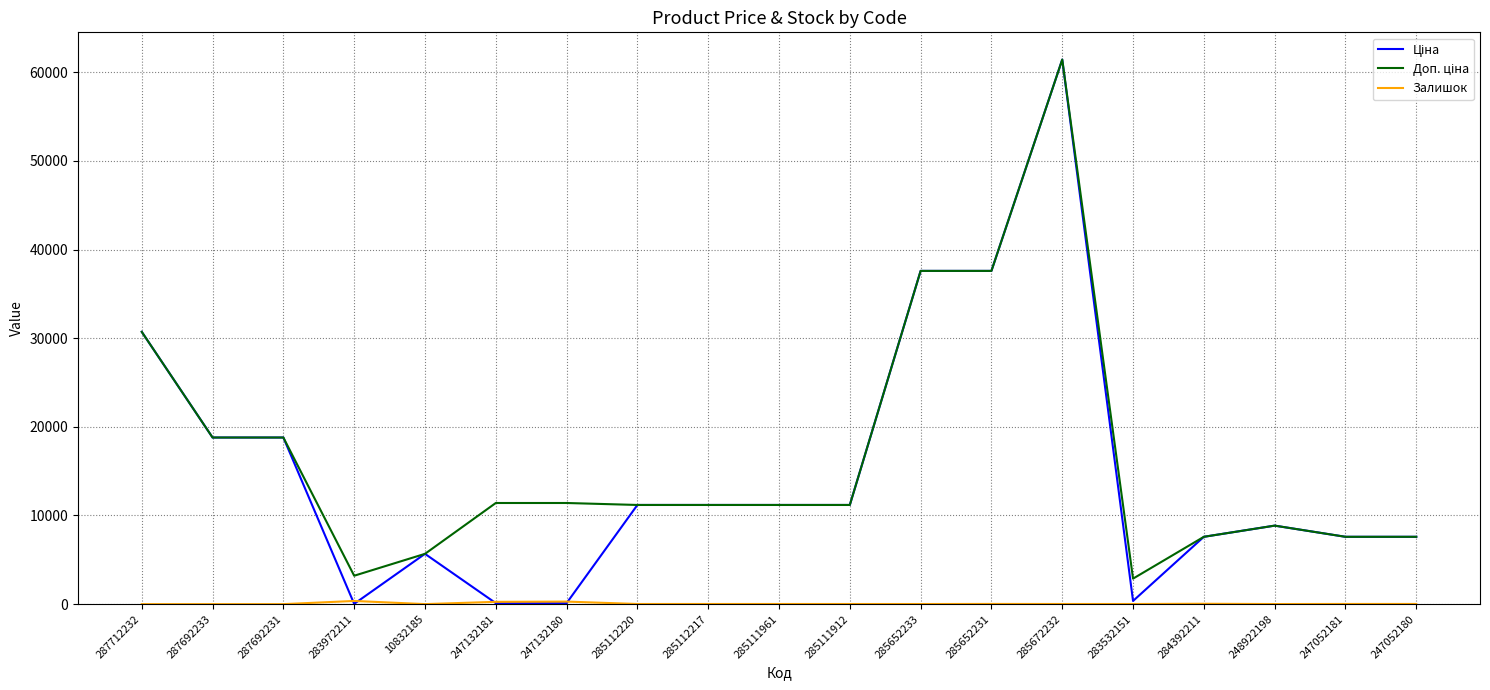

What is the greatest value displayed?

61434.3